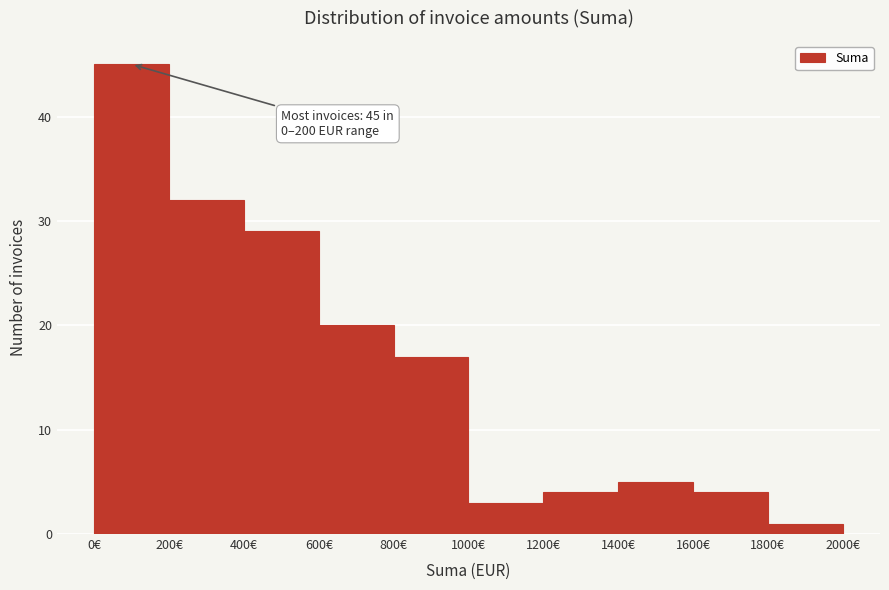

Over which range of the x-axis is the bar tallest?

0 to 200